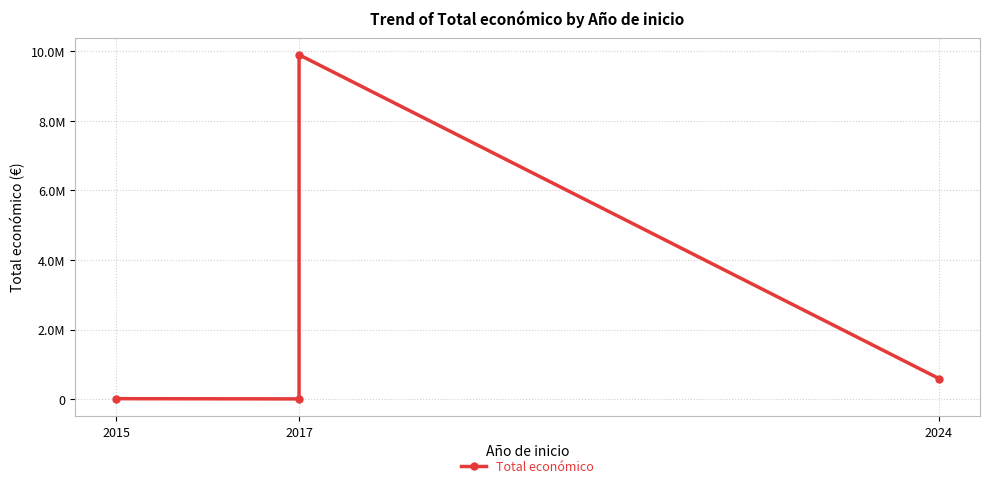

Is it true that the value at 2017 is 5950?

True